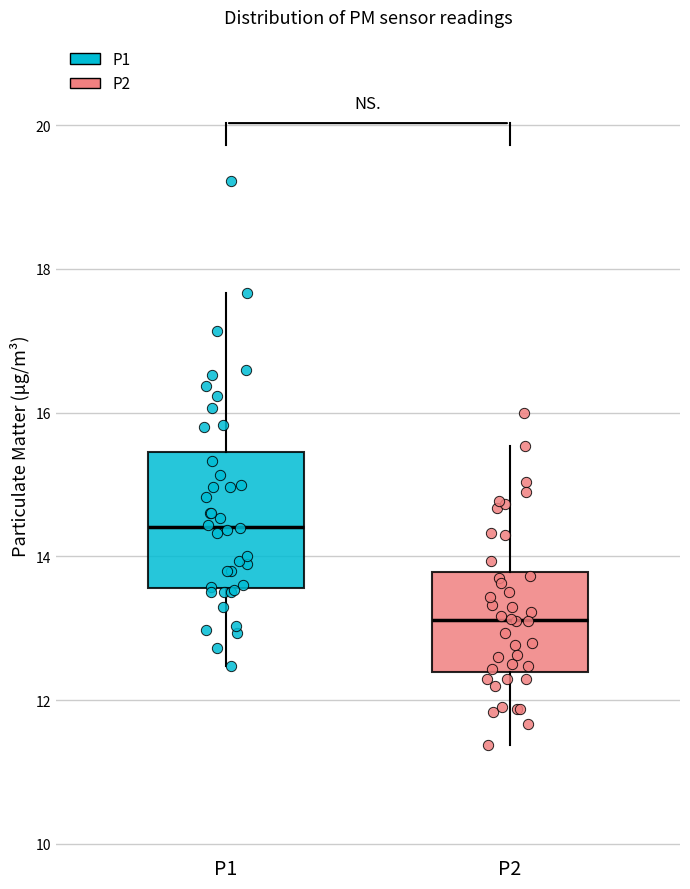

Reading left to right, transcribe this box plot: for each box, give where its median line is, the range the box spans, and where its two whiskers end, as read against the y-axis. The values are not printed on the chart, so give them approximately, as read against the axis.

P1: median 14.4, box 13.6 to 15.4, whiskers 12.4 to 17.6
P2: median 13.2, box 12.4 to 13.8, whiskers 11.4 to 15.6